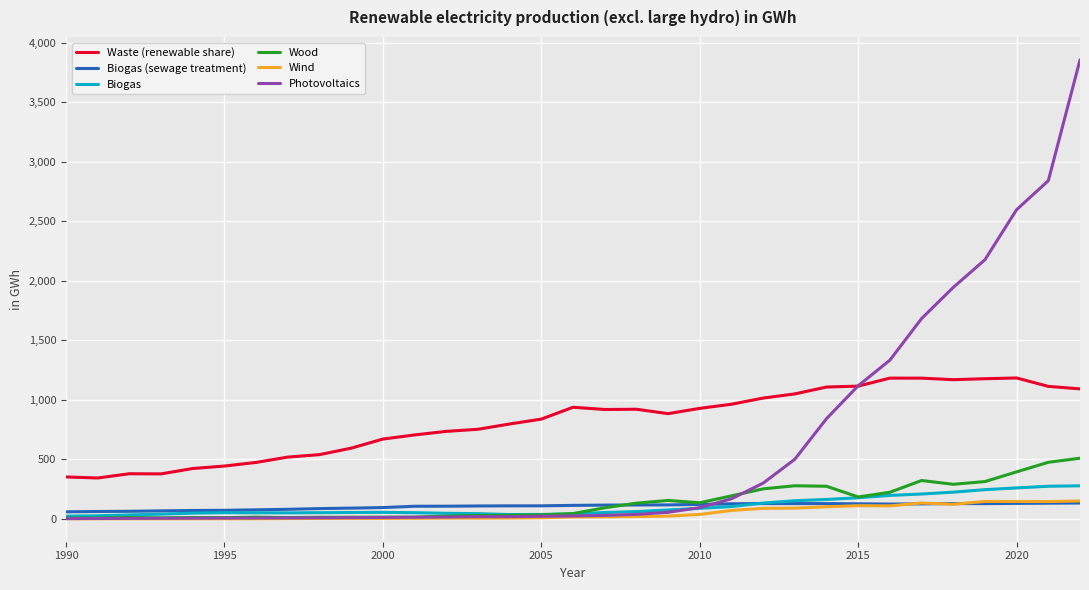

What is the greatest value displayed?

3857.8